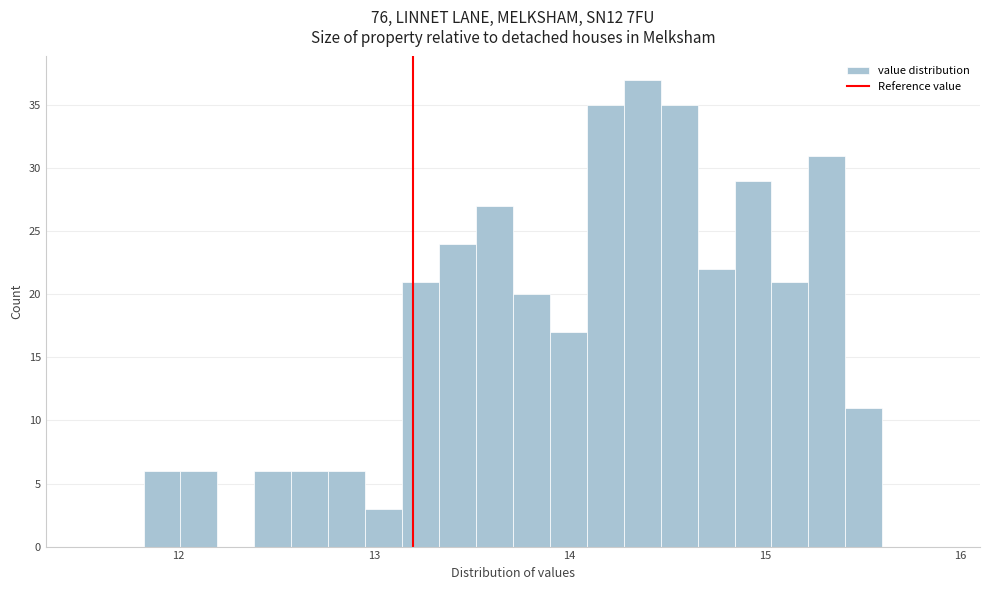

Around what value on the x-axis is the tallest bar? Give the approximate position of its centre, as read against the axis.

14.4